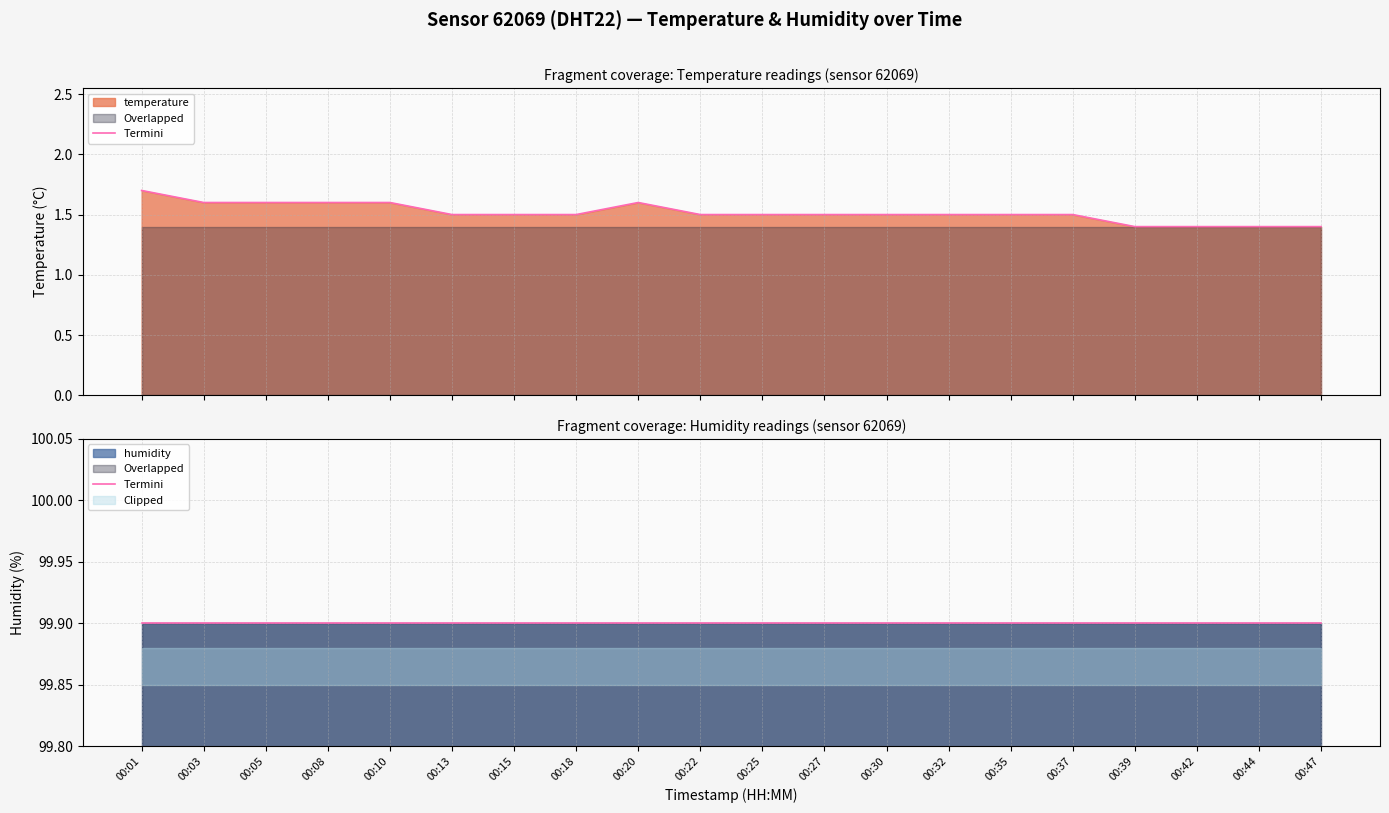

What is the minimum value shown in the chart?

1.4